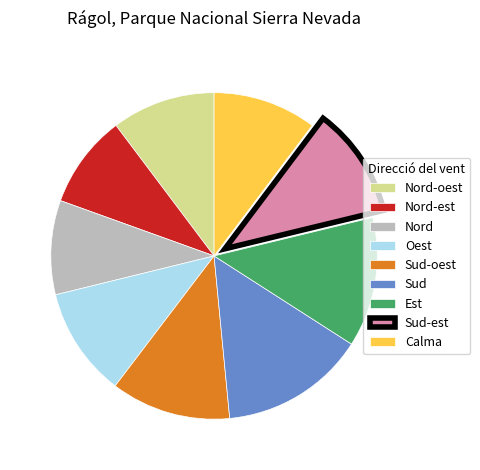

Is there a majority slice in this chart?

No